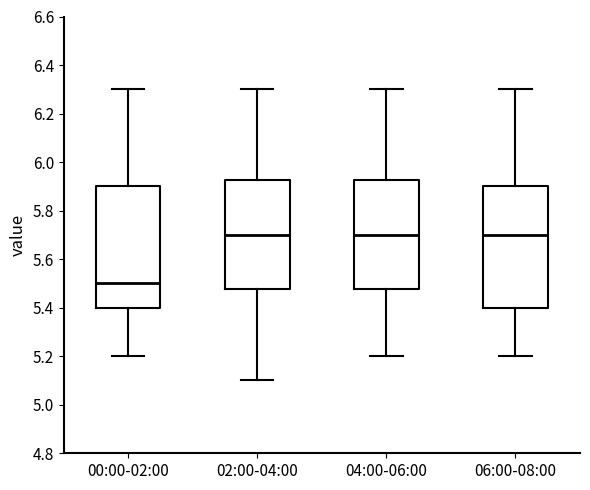

Reading left to right, read every box against the y-axis: the position of its median line, the range the box covers, and the ends of its whiskers. The values are not printed on the chart, so give them approximately, as read against the axis.

00:00-02:00: median 5.50, box 5.40 to 5.90, whiskers 5.20 to 6.30
02:00-04:00: median 5.70, box 5.48 to 5.92, whiskers 5.10 to 6.30
04:00-06:00: median 5.70, box 5.48 to 5.92, whiskers 5.20 to 6.30
06:00-08:00: median 5.70, box 5.40 to 5.90, whiskers 5.20 to 6.30